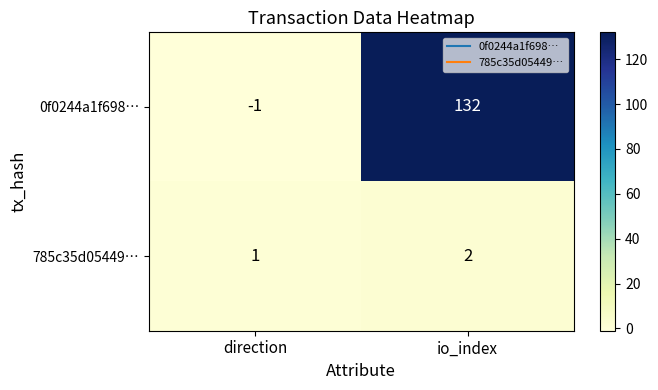

Which series has the largest total across all categories?

0f0244a1f698…